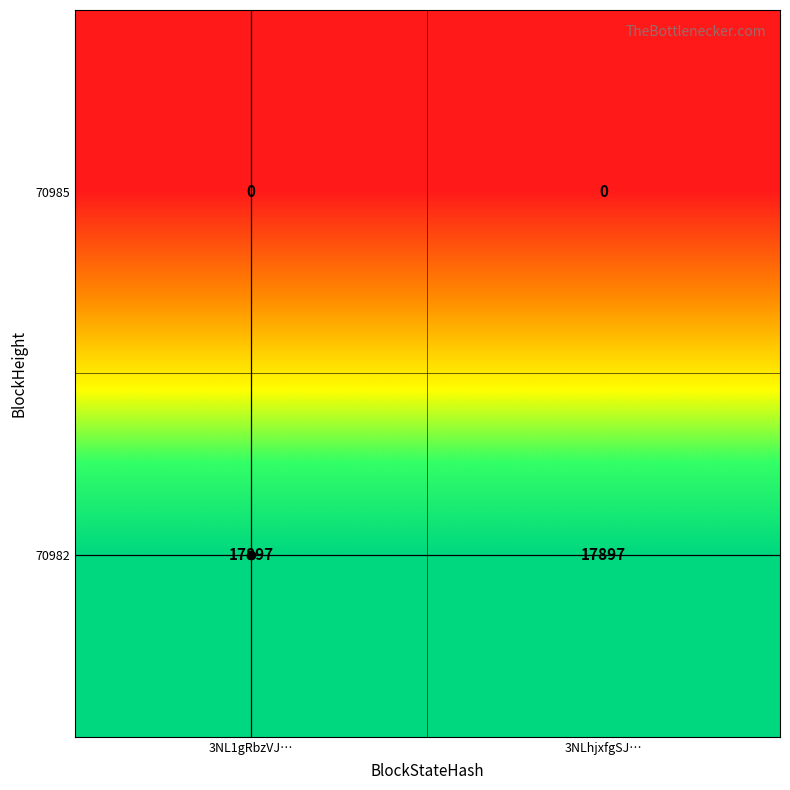

What is the spread (max minus min) of values at 3NLhjxfgSJ…?

17897